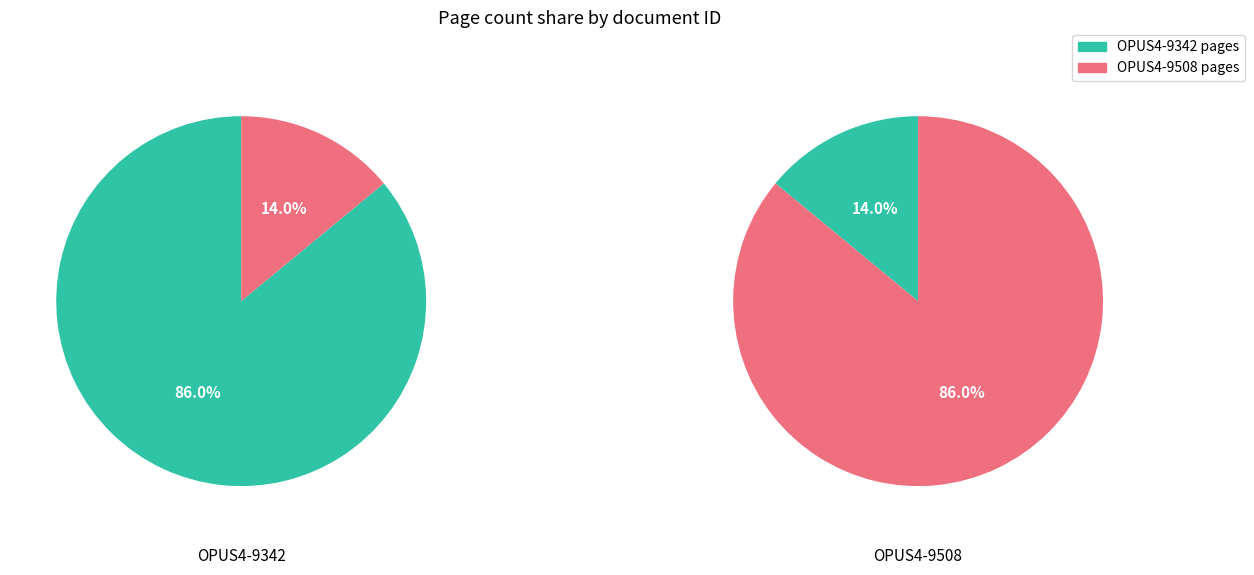

Is there any slice that represents more than half of the pie?

Yes